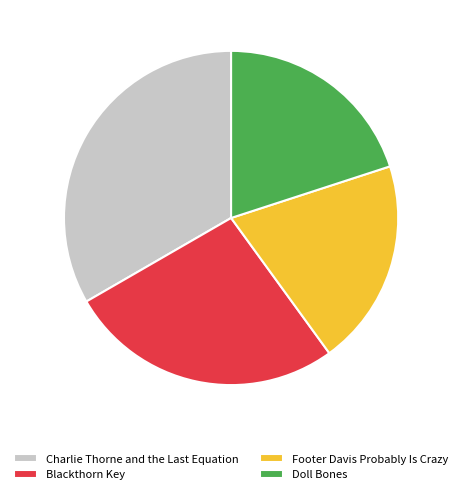

Between Doll Bones and Blackthorn Key, which is larger?

Blackthorn Key